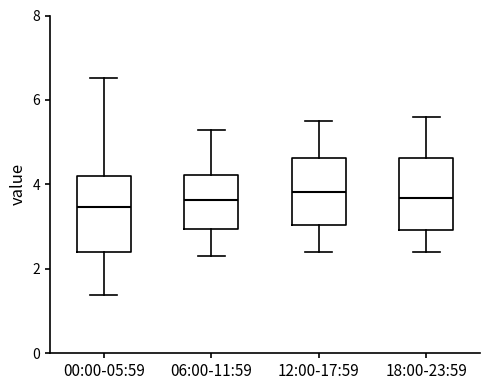

Reading left to right, read every box against the y-axis: the position of its median line, the range the box covers, and the ends of its whiskers. The values are not printed on the chart, so give them approximately, as read against the axis.

00:00-05:59: median 3.4, box 2.4 to 4.2, whiskers 1.4 to 6.6
06:00-11:59: median 3.6, box 3.0 to 4.2, whiskers 2.4 to 5.4
12:00-17:59: median 3.8, box 3.0 to 4.6, whiskers 2.4 to 5.6
18:00-23:59: median 3.6, box 3.0 to 4.6, whiskers 2.4 to 5.6